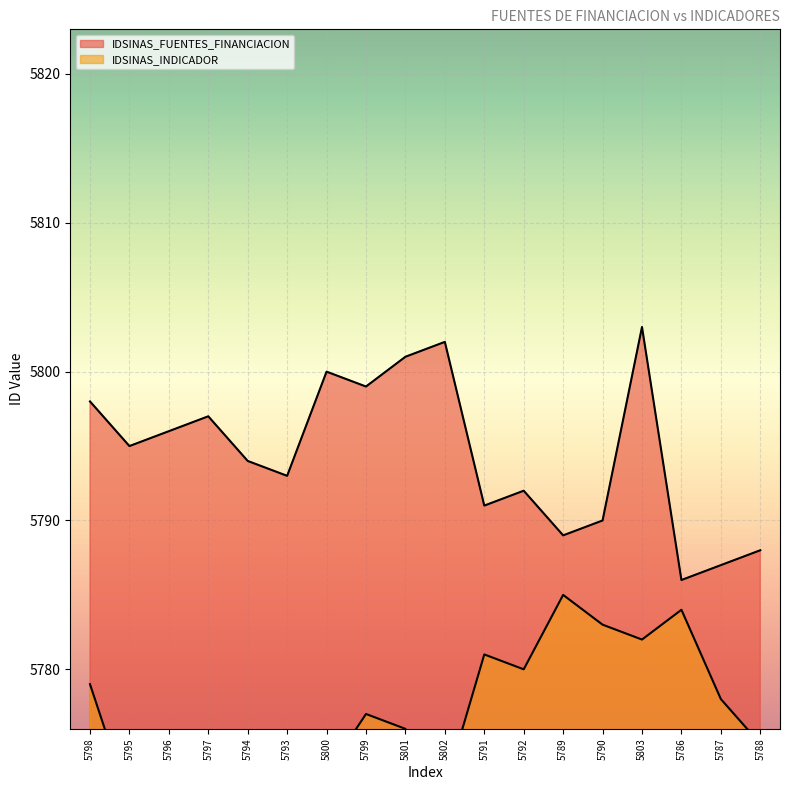

How many values in the IDSINAS_FUENTES_FINANCIACION series are below 5795?

9